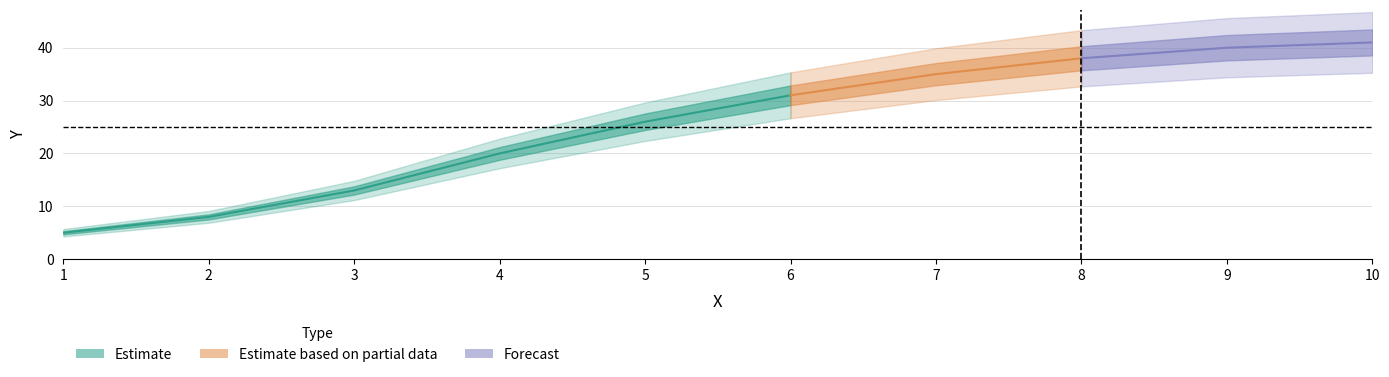

Which has a higher value, 3 or 7?

7